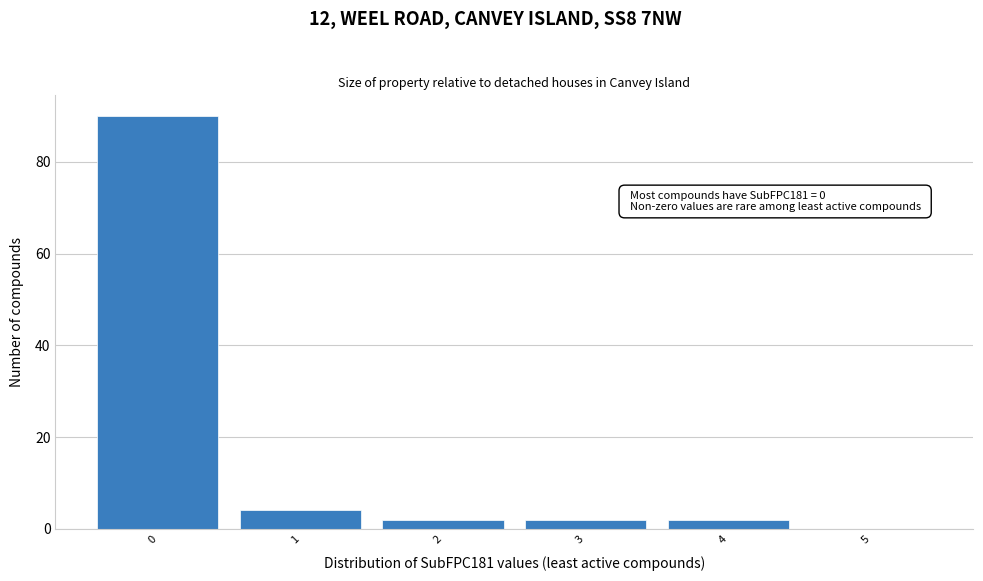

Reading left to right, what are all the values shown in this chart?

0=90	1=4	2=2	3=2	4=2	5=0